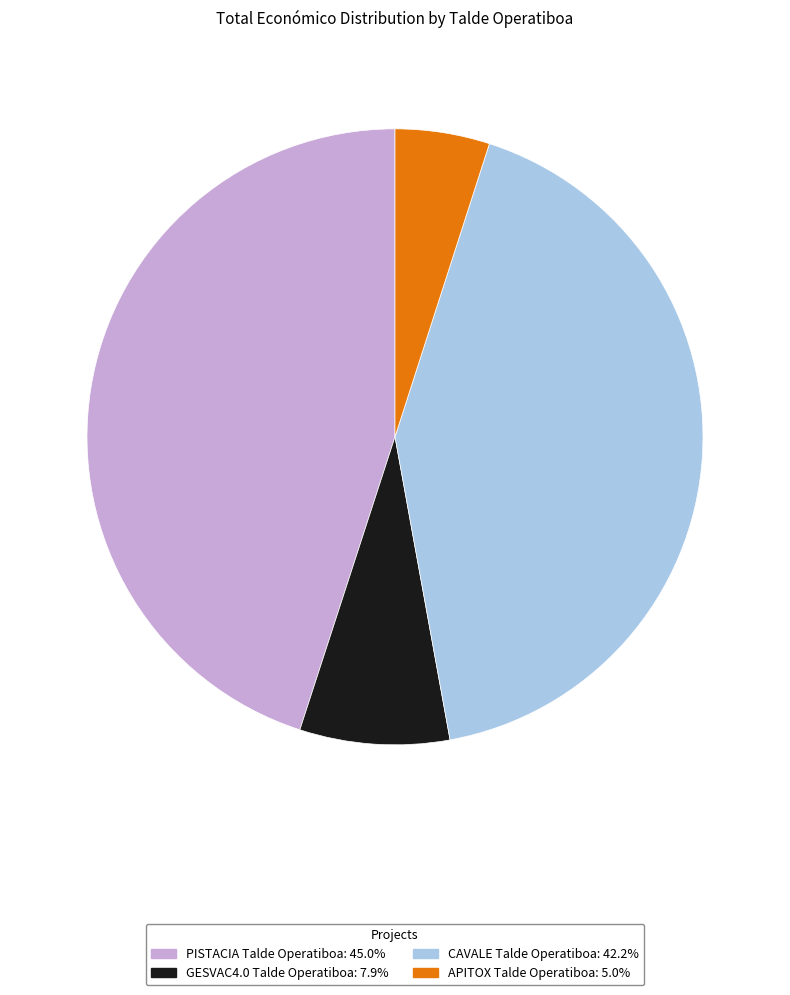

Approximately how many times larger is the value at CAVALE Talde Operatiboa compared to APITOX Talde Operatiboa?

8.5